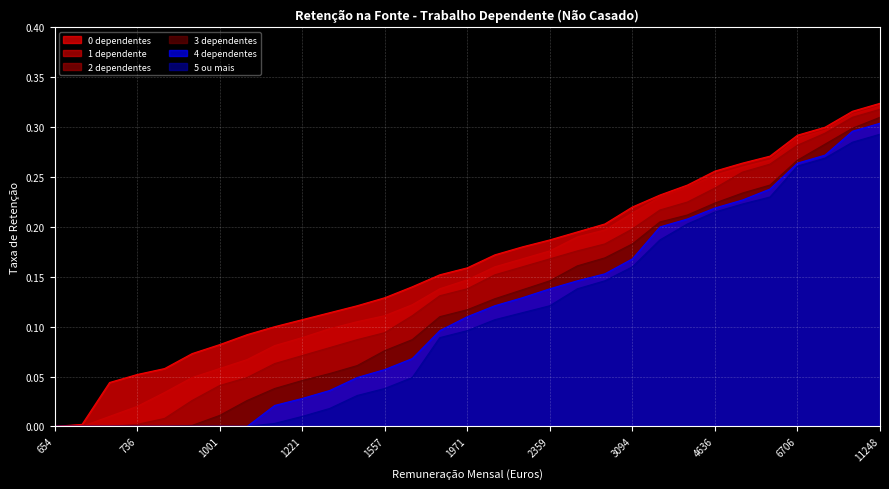

What is the value of the 2 dependentes point at the 20th from the left?

0.2